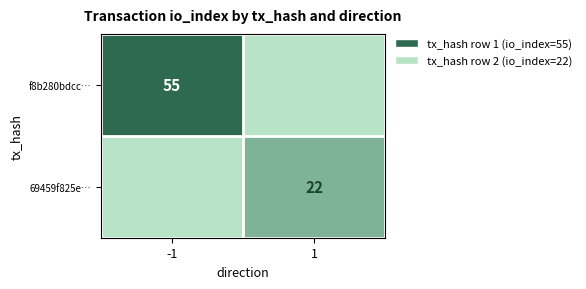

Is it true that f8b280bdcc… equals 78 at -1?

False